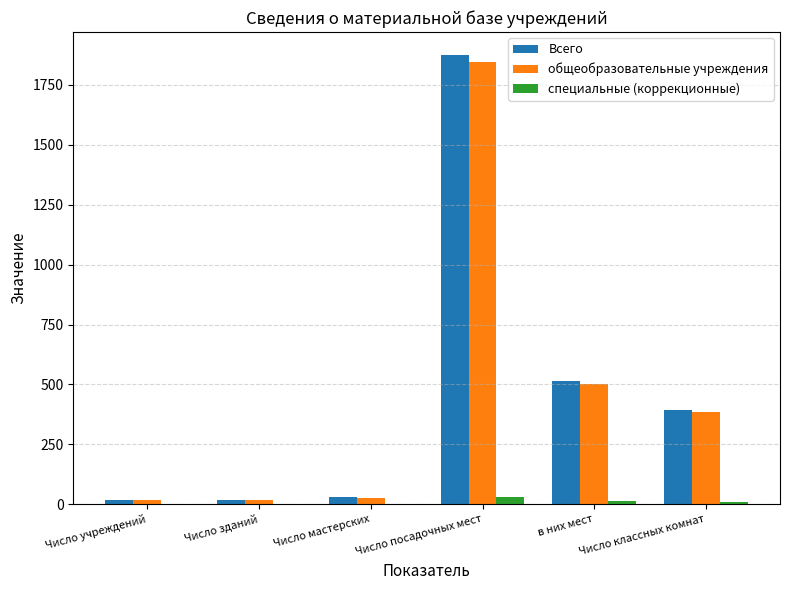

Which series changed the most between Число мастерских and Число классных комнат?

Всего